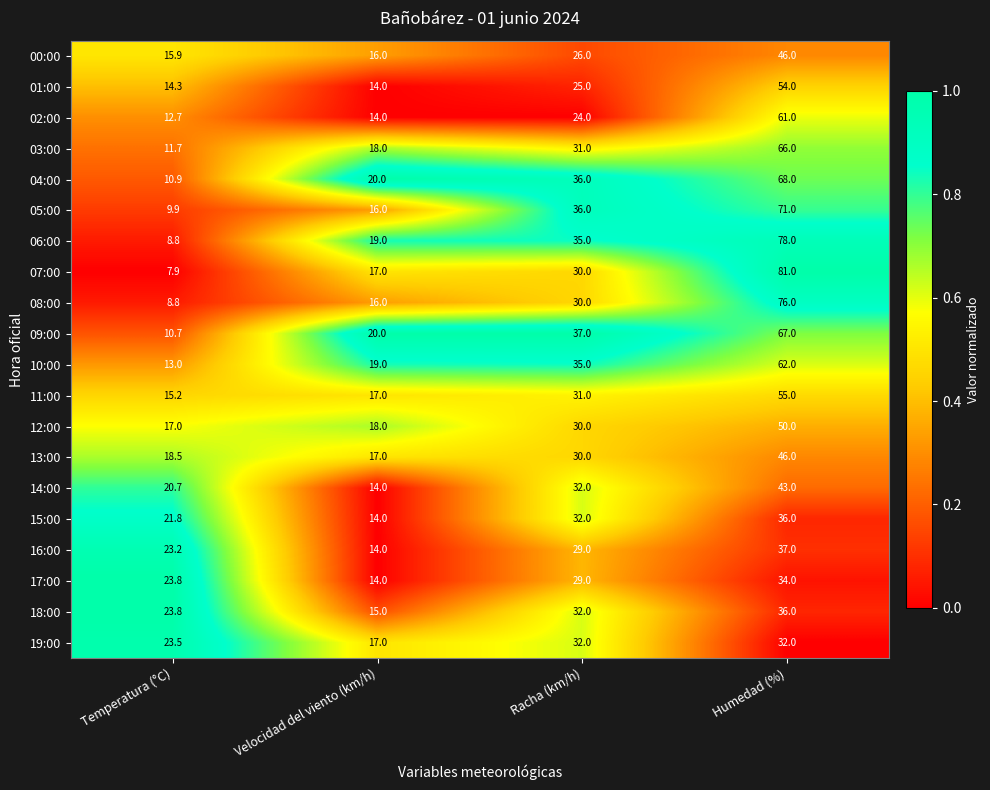

What is the sum of the 09:00 values at Velocidad del viento (km/h) and Temperatura (°C)?

30.7